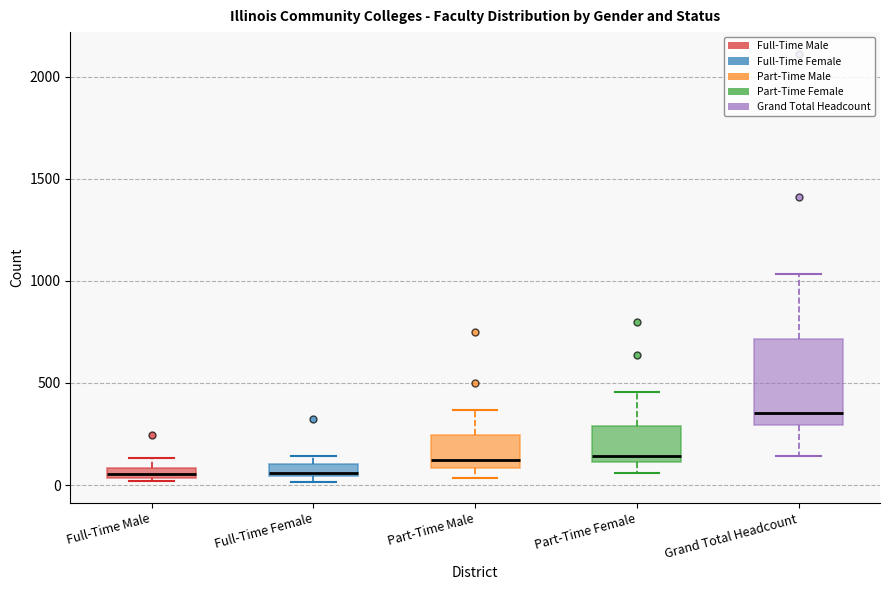

Where is the upper edge of the box for Part-Time Male on the y-axis? The values are not printed on the chart, so give them approximately, as read against the axis.

250